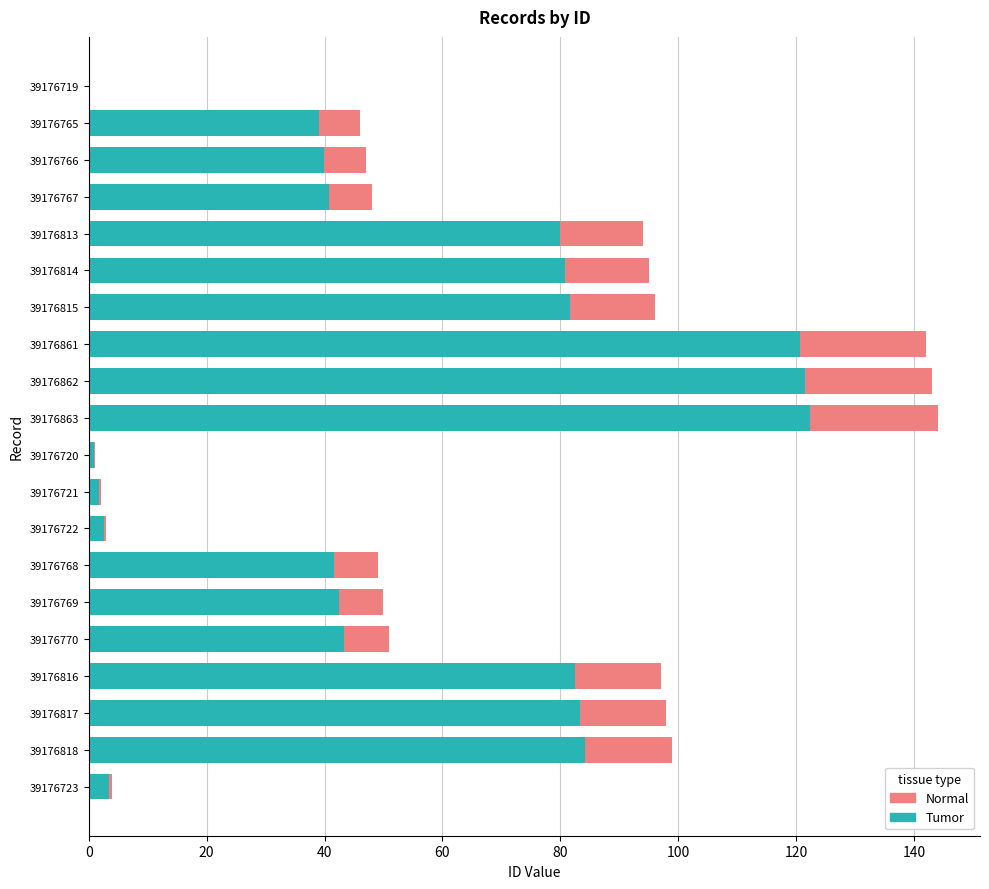

What is the total value across all series at 39176816?

97.0